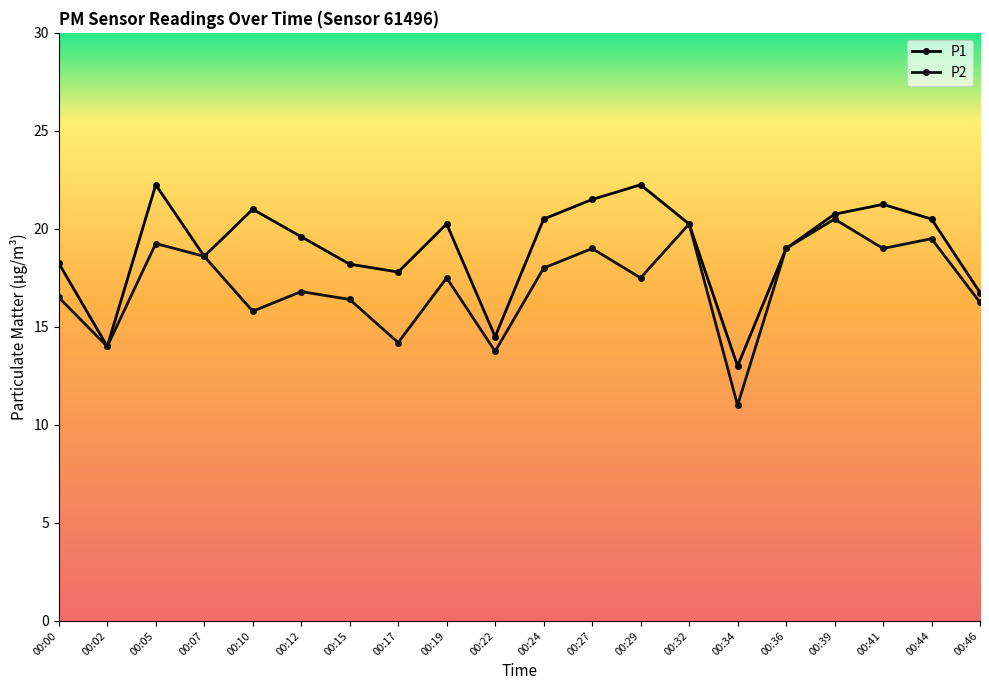

What is the approximate value of P1 at 00:02?

14.0